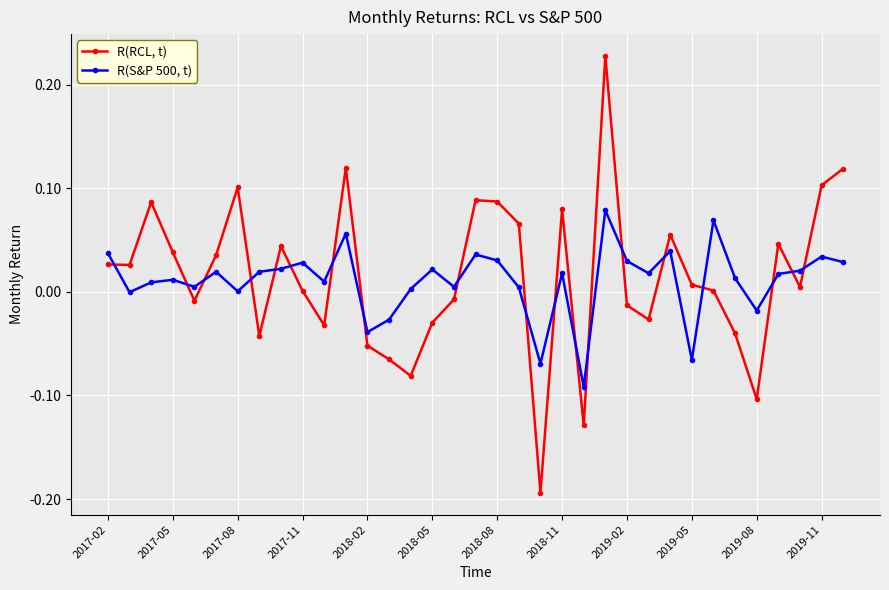

Rank the series by their average value, from lowest to highest.

R(S&P 500, t), R(RCL, t)